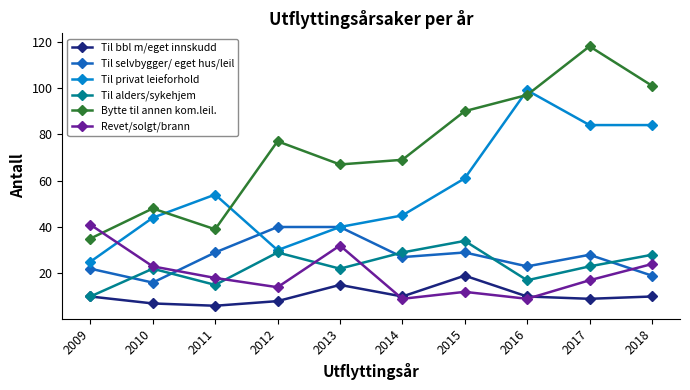

What are all the series names shown in the legend?

Til bbl m/eget innskudd, Til selvbygger/ eget hus/leil, Til privat leieforhold, Til alders/sykehjem, Bytte til annen kom.leil., Revet/solgt/brann